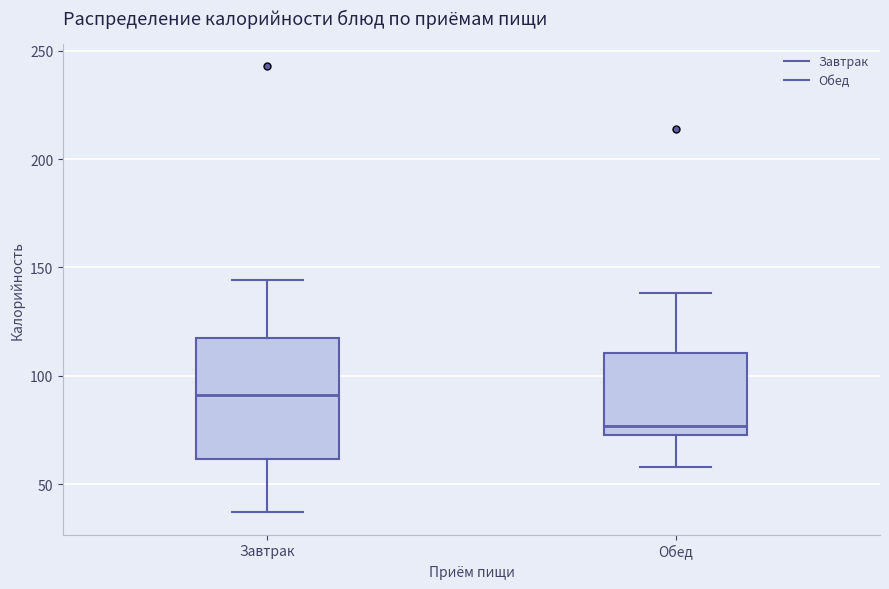

Which box is the tallest, from its lower edge to its upper edge?

Завтрак